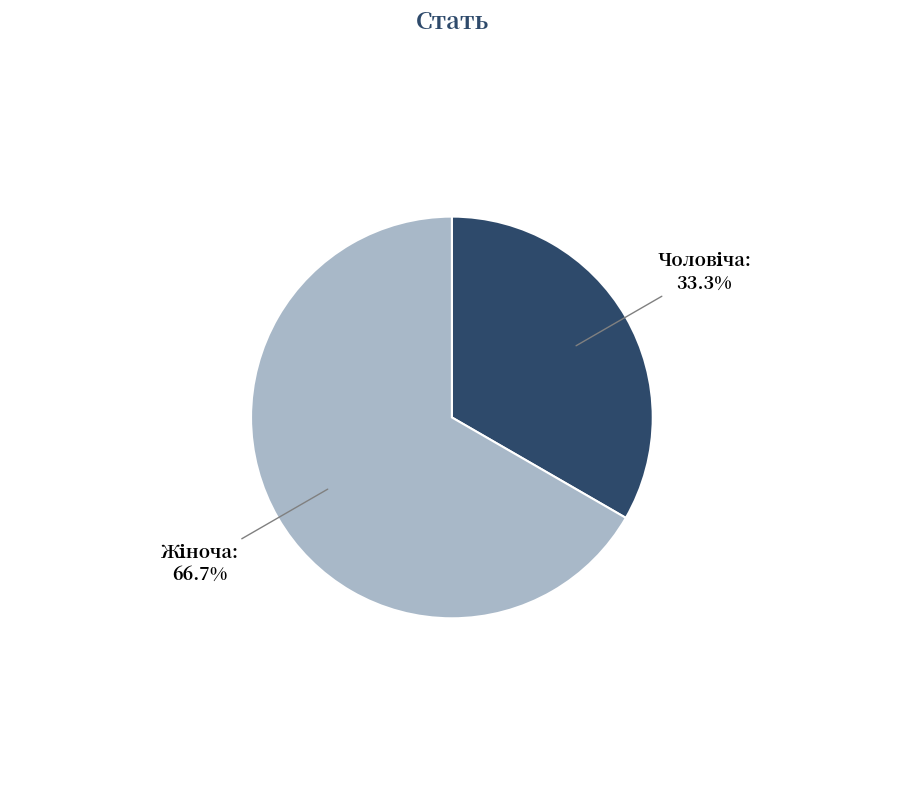

Does any single category account for the majority?

Yes